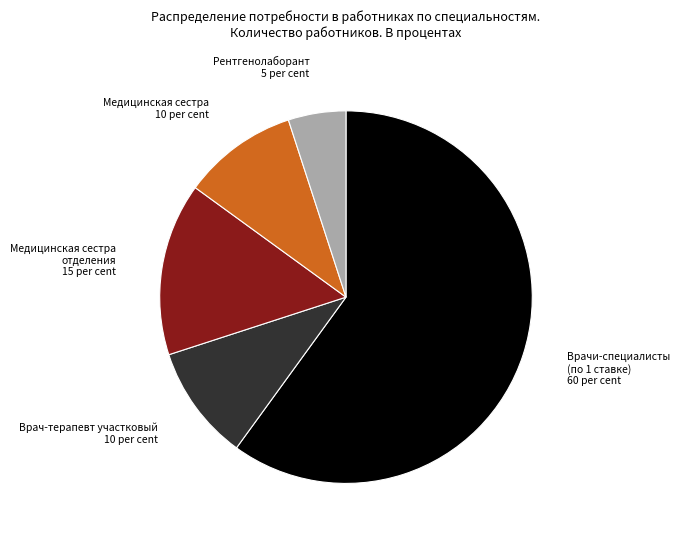

Between Рентгенолаборант and Медицинская сестра, which is larger?

Медицинская сестра